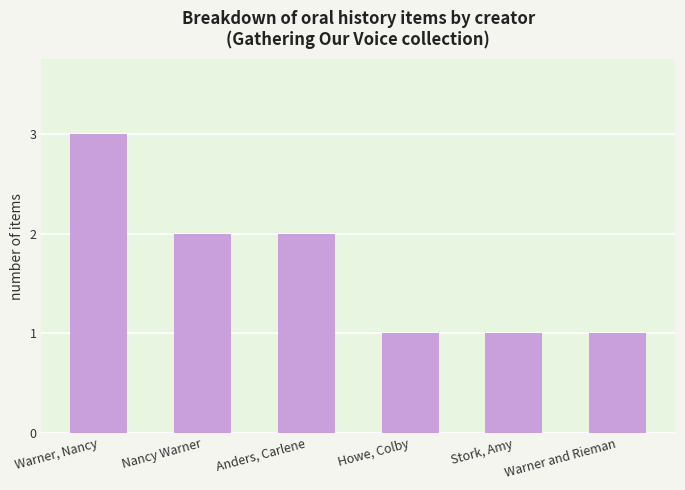

What is the minimum value shown in the chart?

1